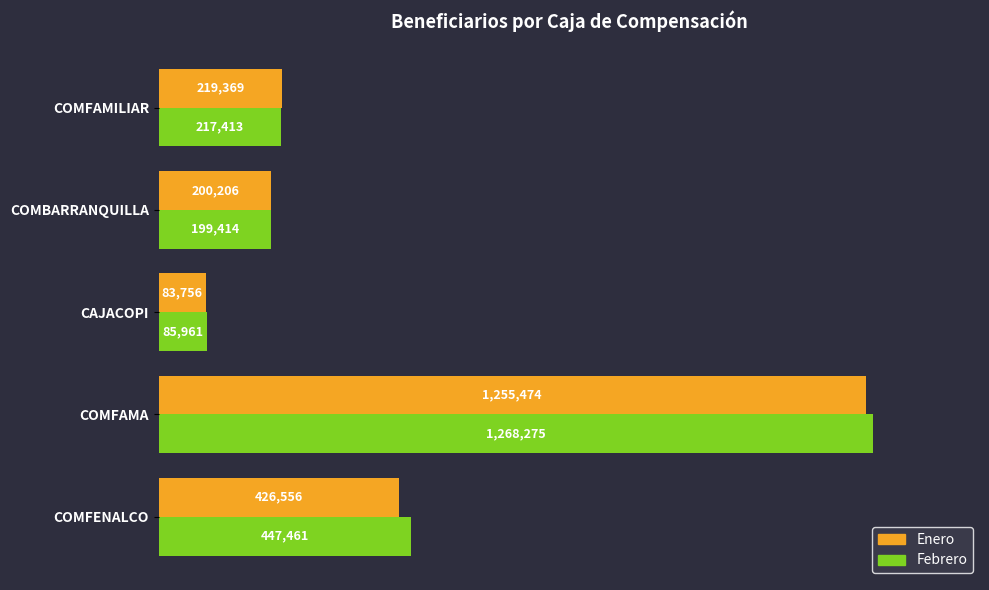

At how many categories does at least one series exceed 682980?

1